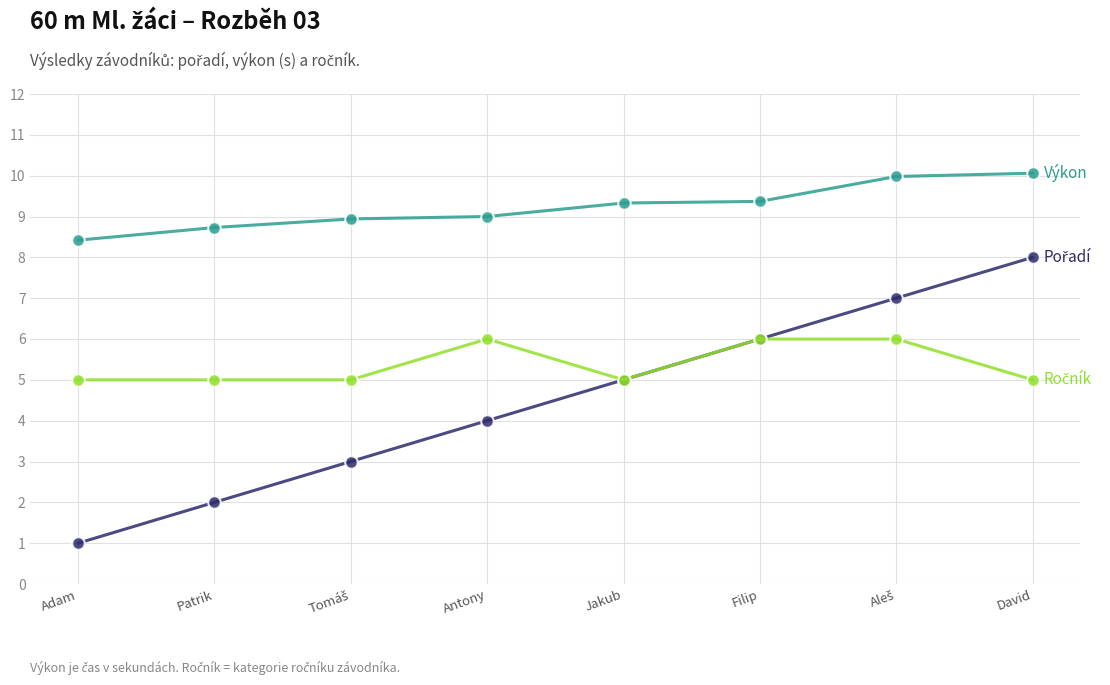

What is the minimum value shown in the chart?

1.0